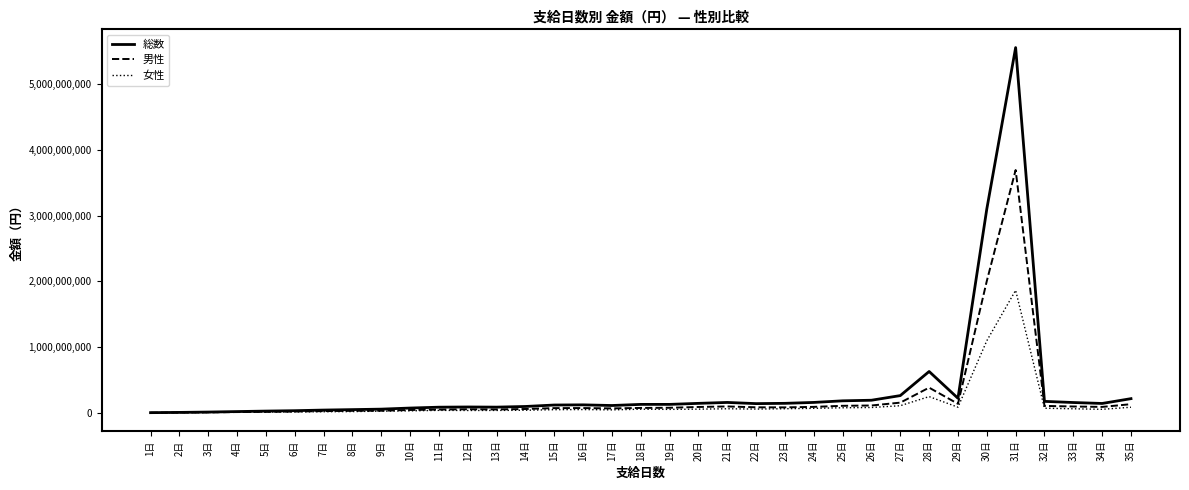

Rank the series by their average value, from highest to lowest.

総数, 男性, 女性